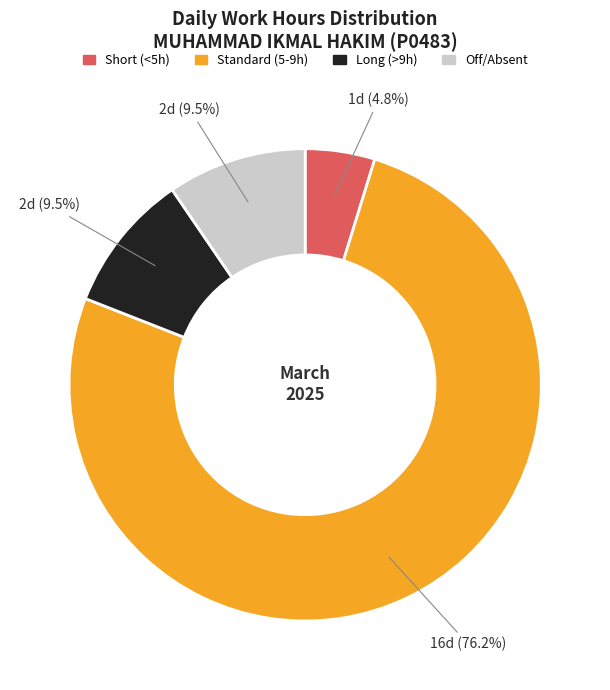

Does any single category account for the majority?

Yes